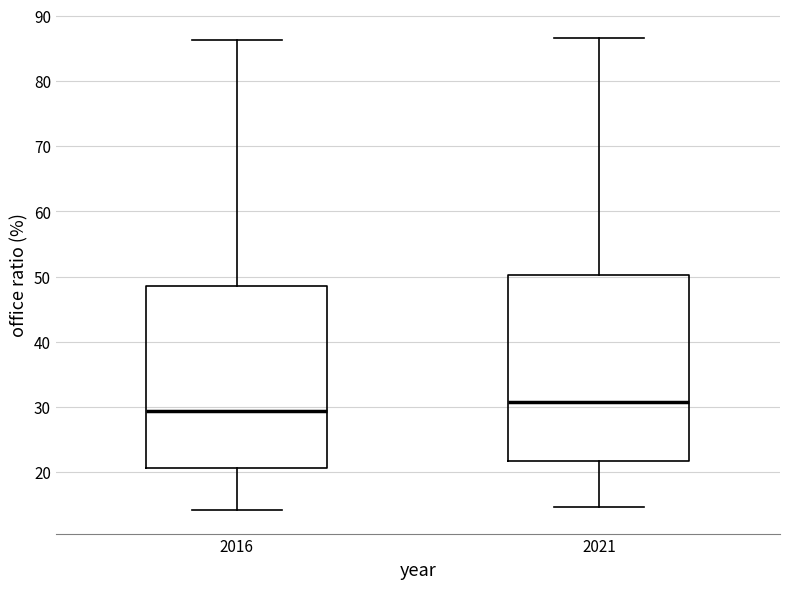

Where does the upper whisker of the box at x = 2016 end on the y-axis? The values are not printed on the chart, so give them approximately, as read against the axis.

86